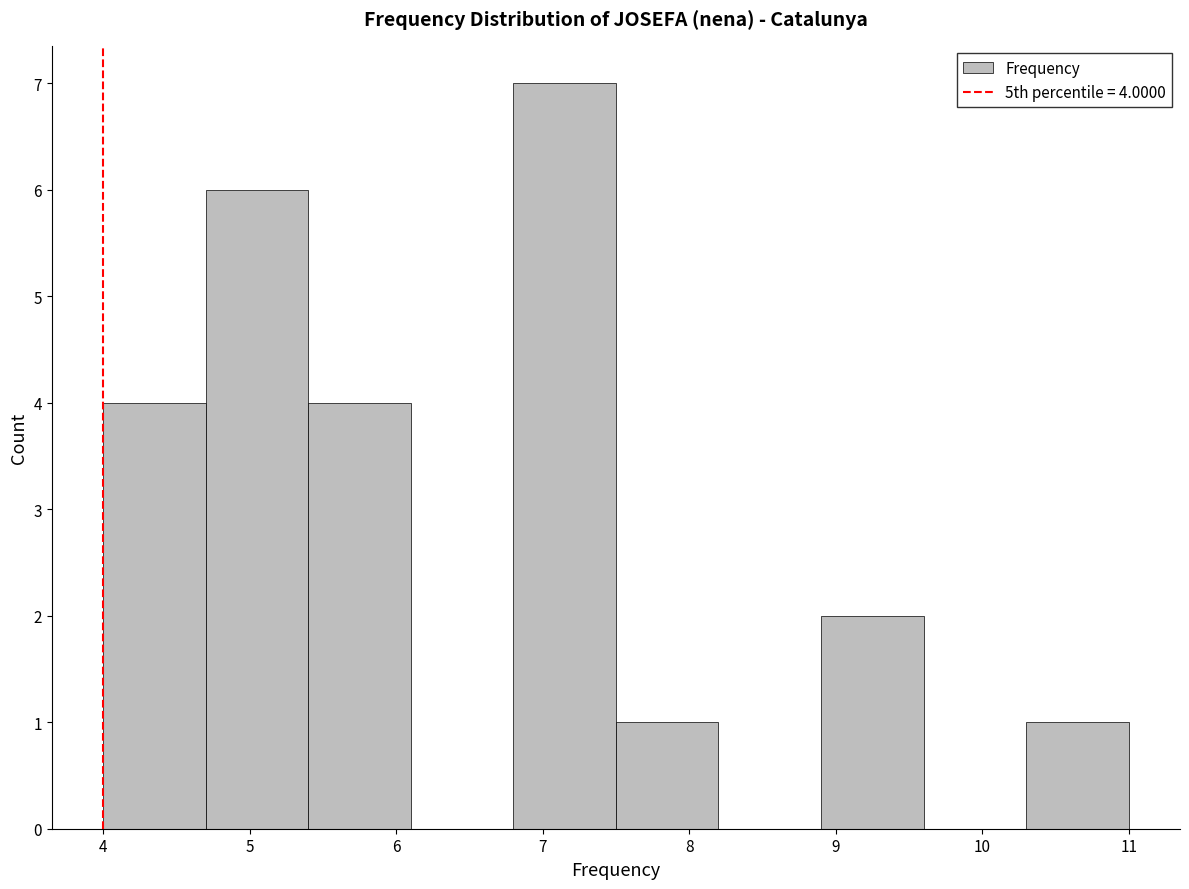

Which range on the x-axis has the tallest bar?

6.8 to 7.5